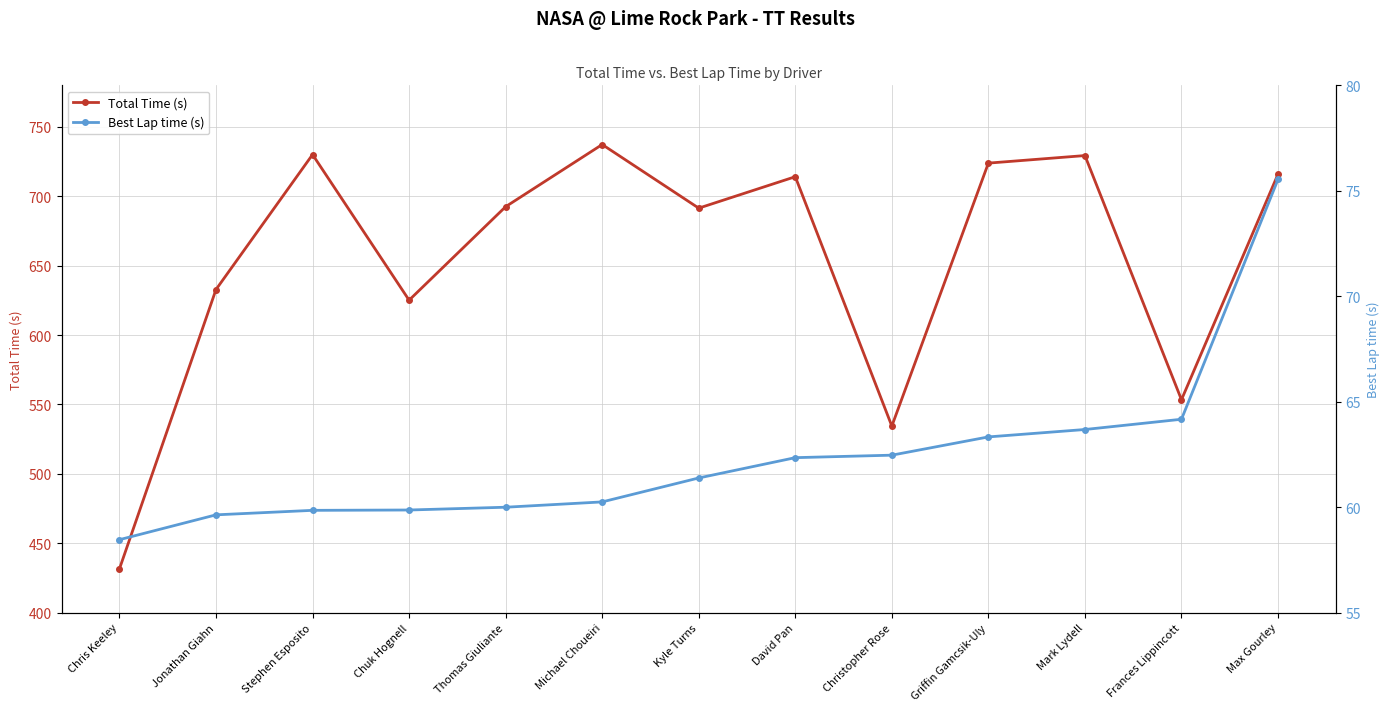

What is the difference between the maximum and minimum values in the Best Lap time (s) series?

17.1